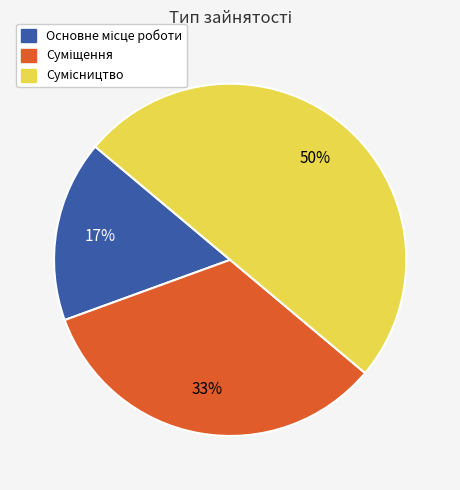

To the nearest percent, what is the average slice percentage?

33%